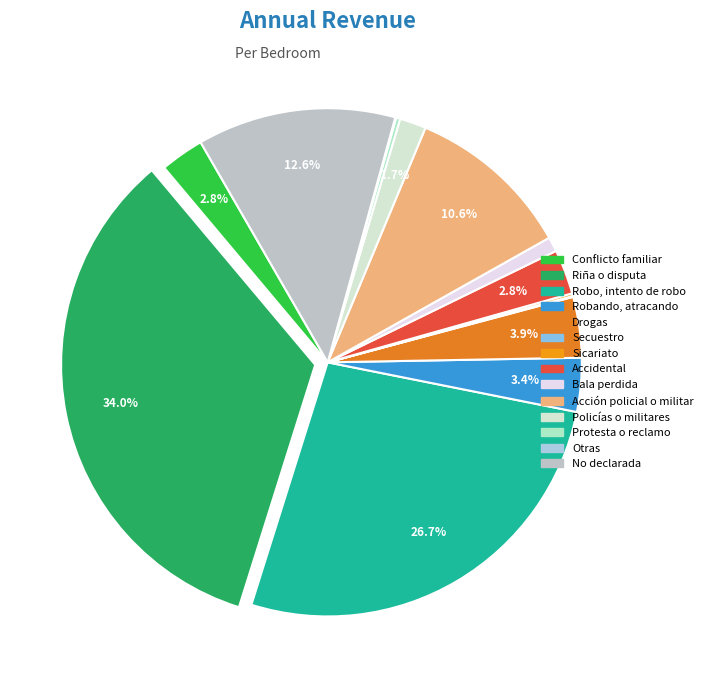

To the nearest percent, what is the average slice percentage?

7%